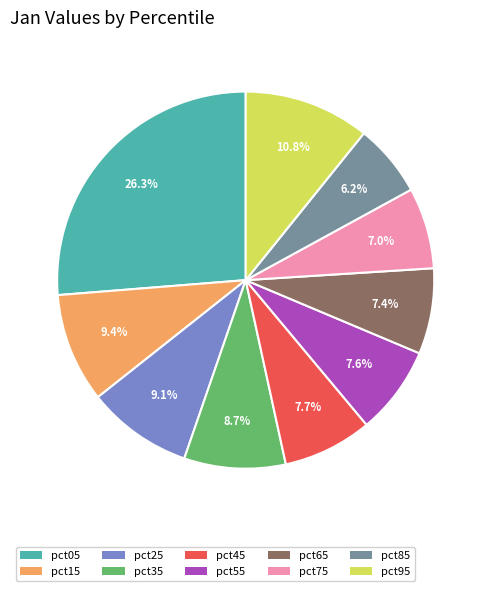

Which has a higher value, pct45 or pct25?

pct25